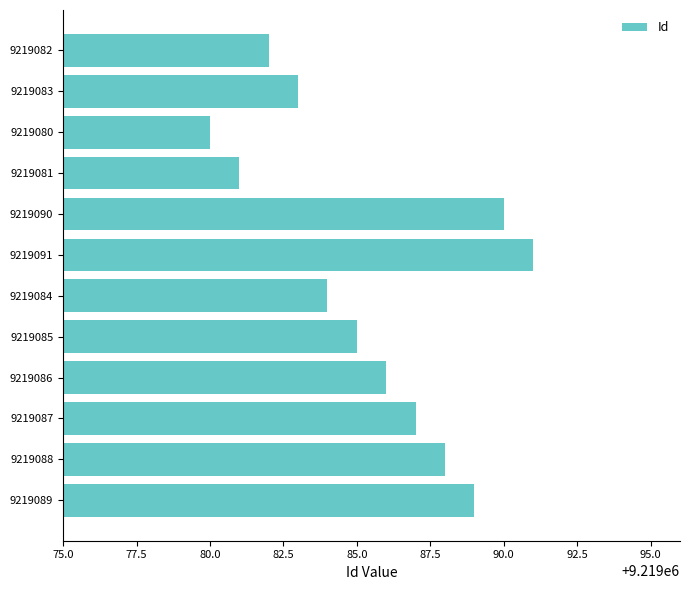

The chart shows a value of 2844849 at 9219081. True or false?

False